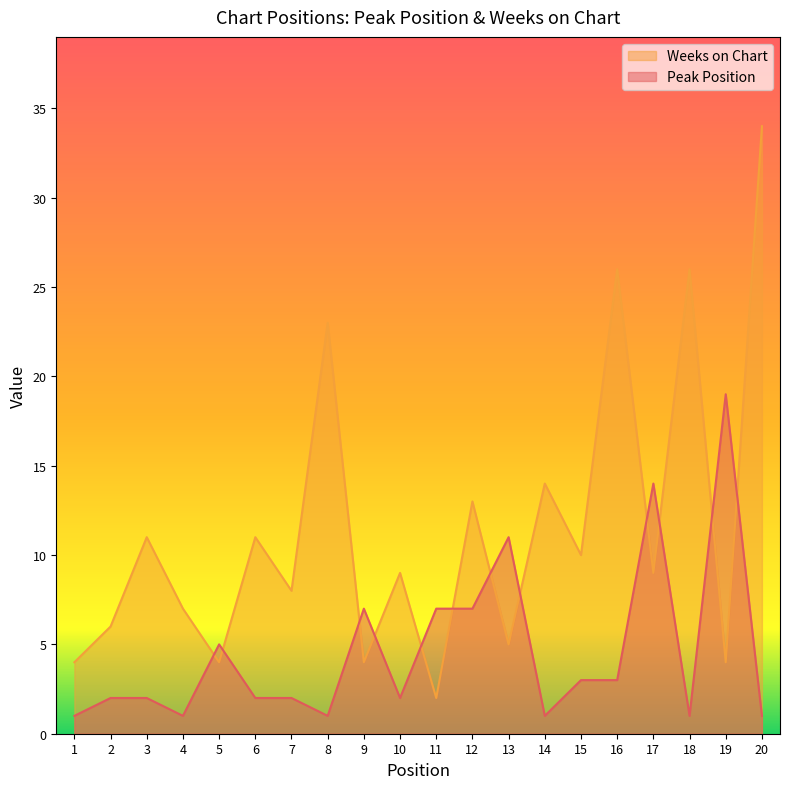

At which label does Peak Position first exceed 2?

5